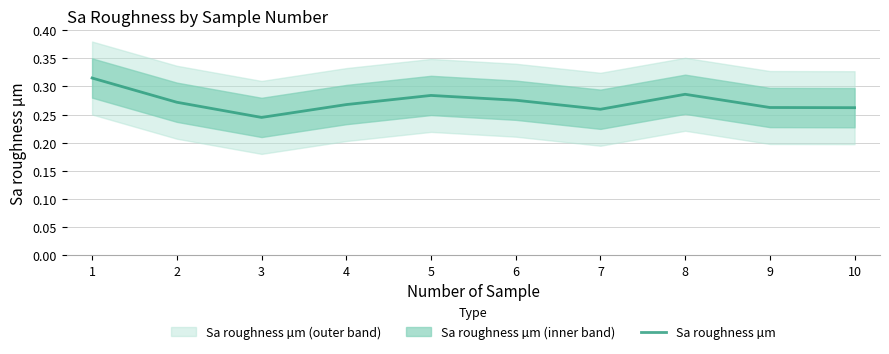

How many lines are shown in the chart?

1